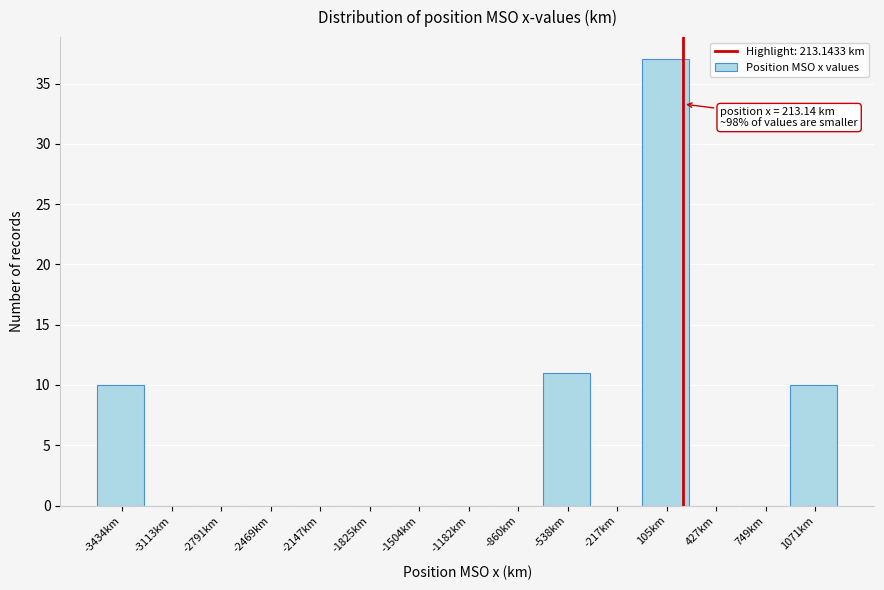

Over which range of the x-axis is the bar tallest?

-50 to 250